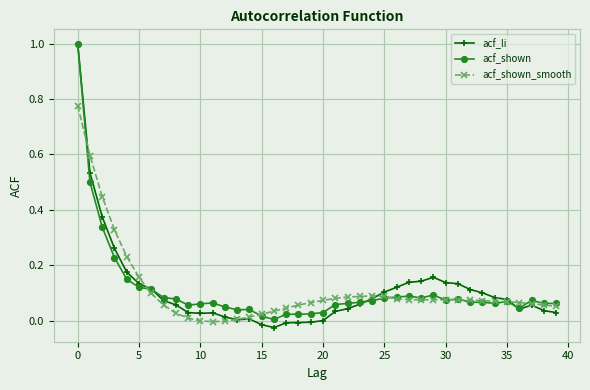

What is the highest value of the acf_li series?

1.0